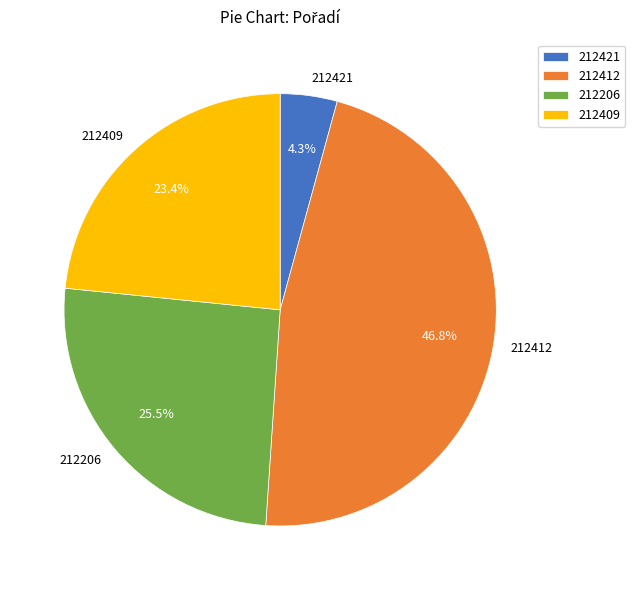

To the nearest percent, what percentage of the pie is 212421?

4%